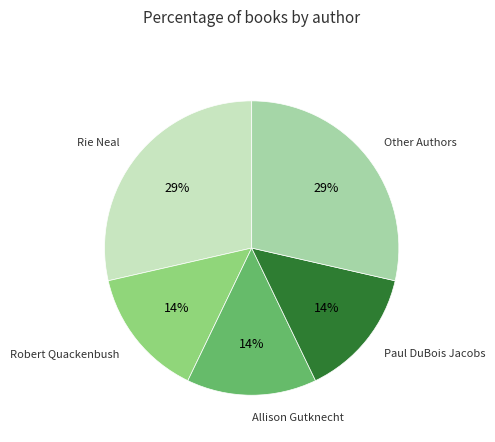

Is there a majority slice in this chart?

No